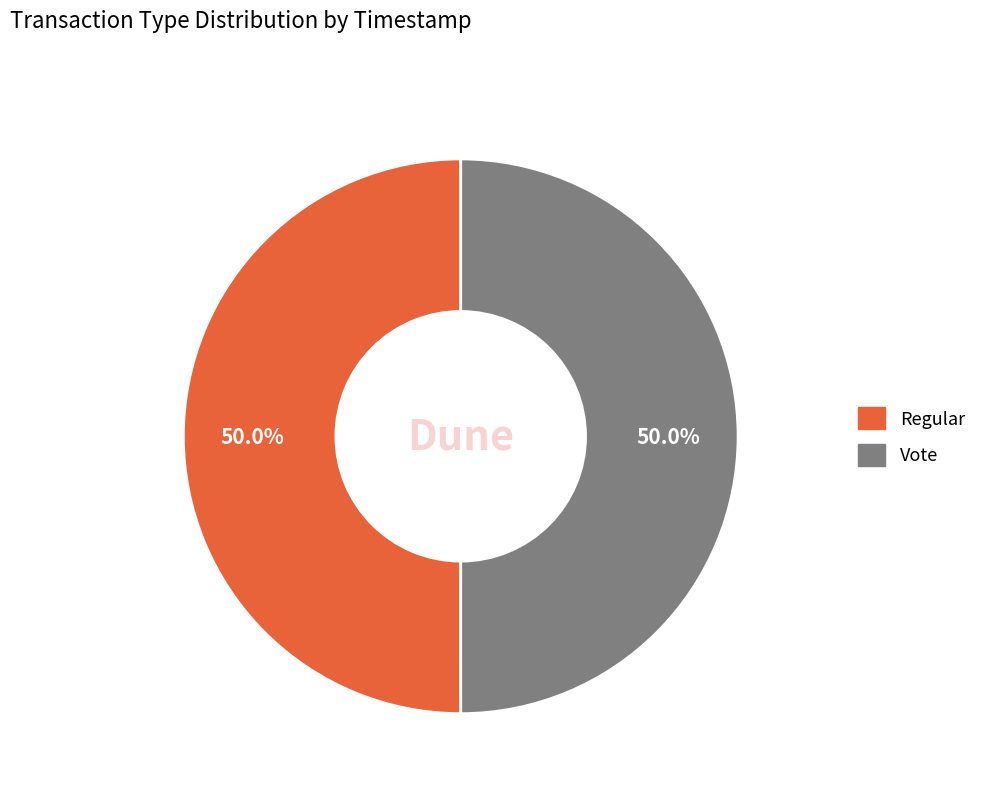

Count the number of slices in the pie.

2